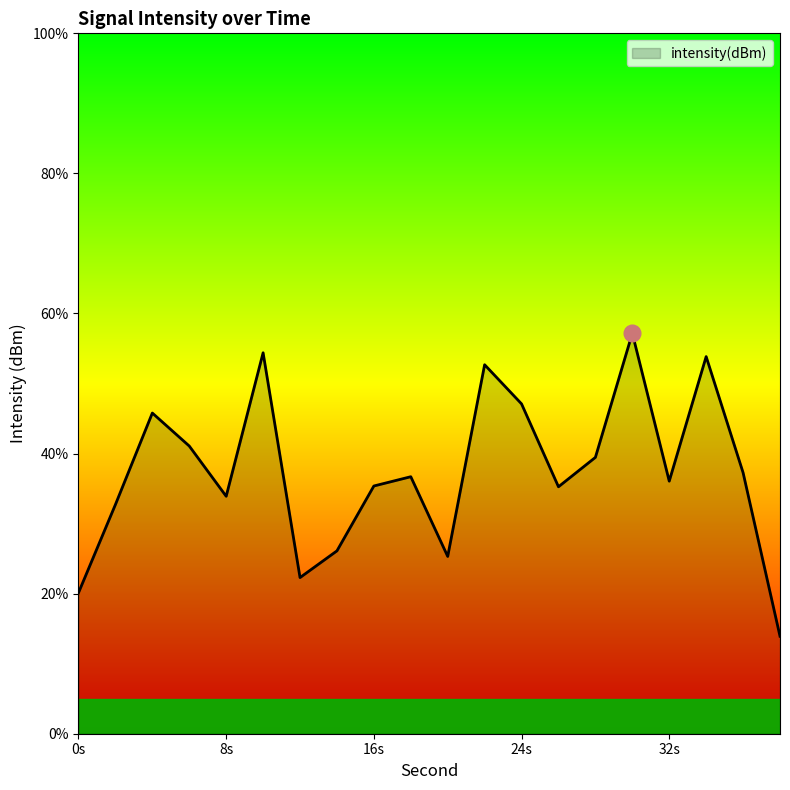

What is the minimum value shown in the chart?

13.9